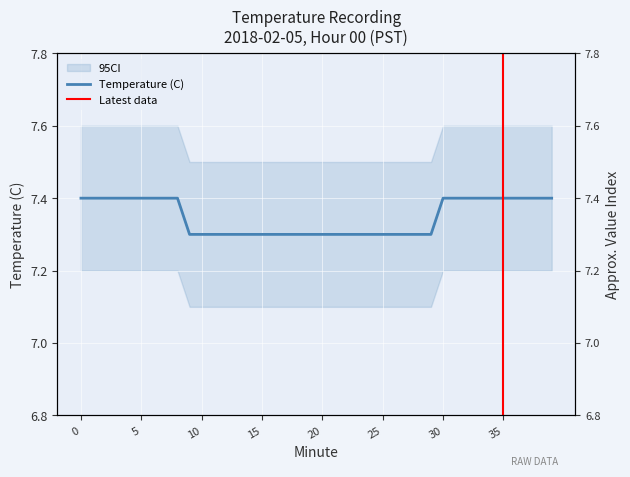

True or false: the data shows 7.4 at 3.

True